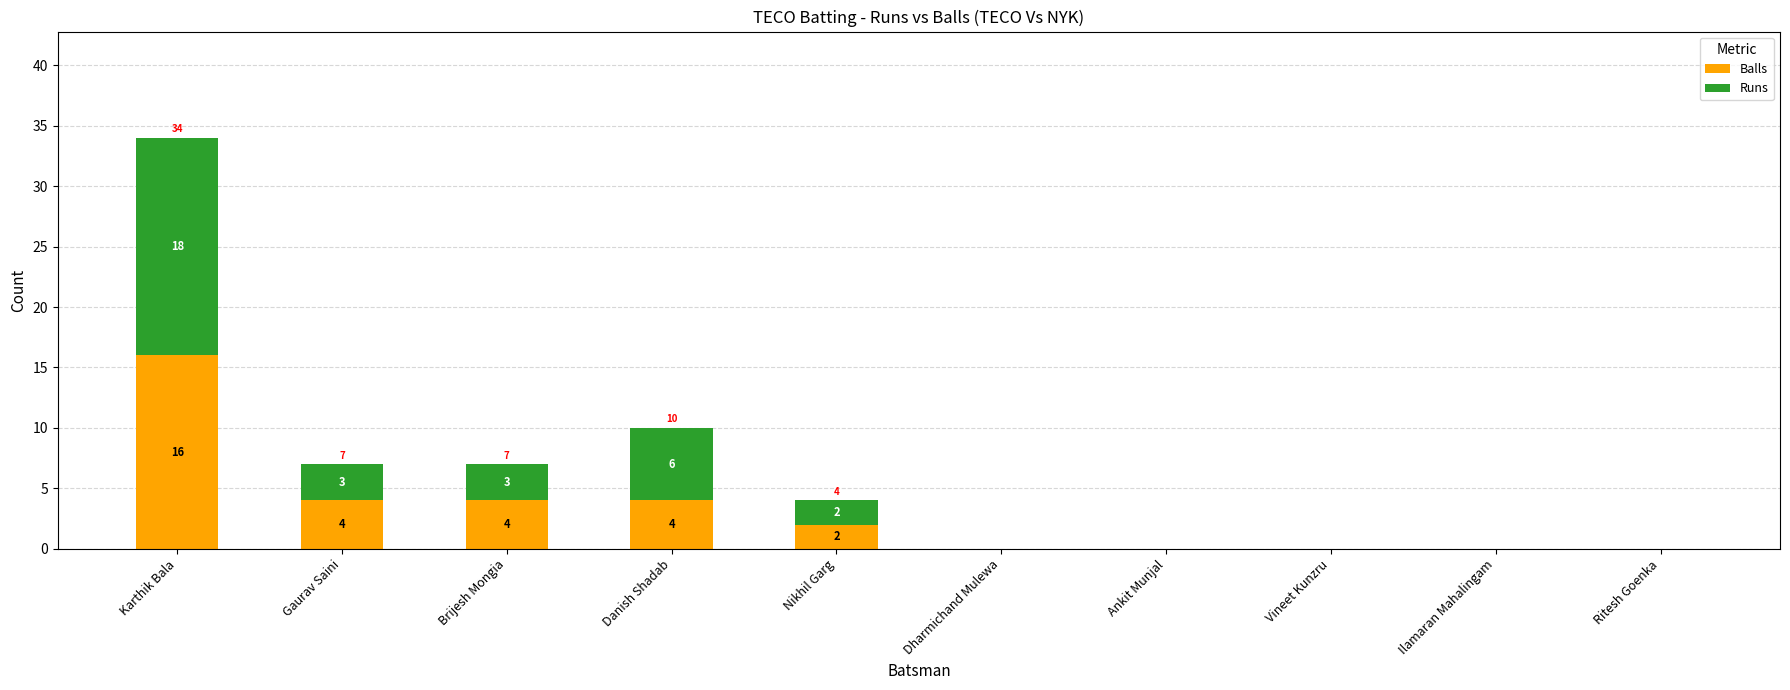

Where does the Balls series first go above 2?

Karthik Bala